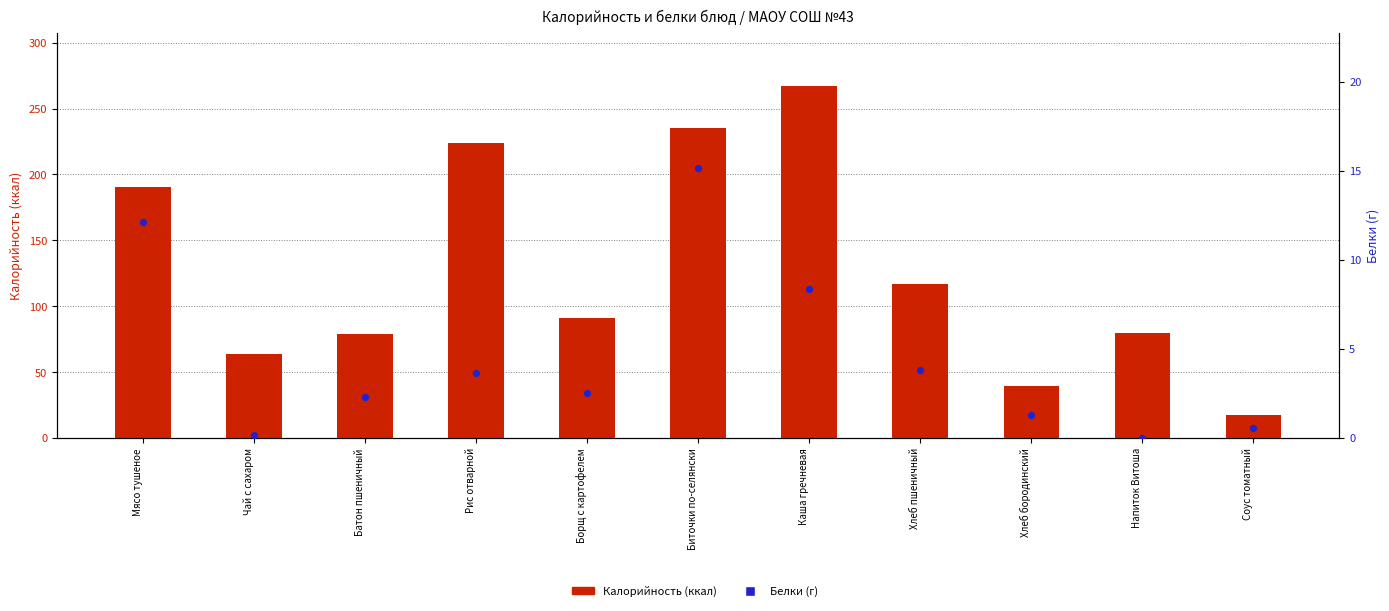

What are all the series names shown in the legend?

Калорийность (ккал), Белки (г)